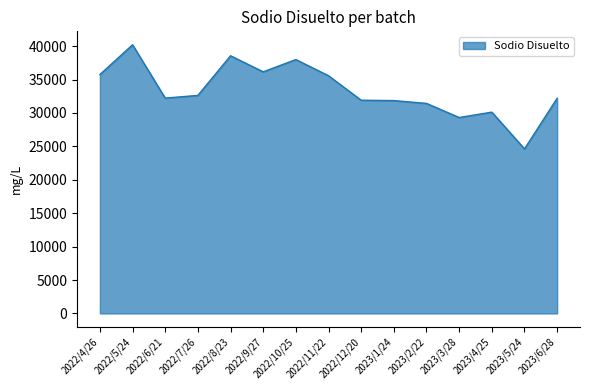

Is it true that the value at 2023/5/24 is 16774.0?

False